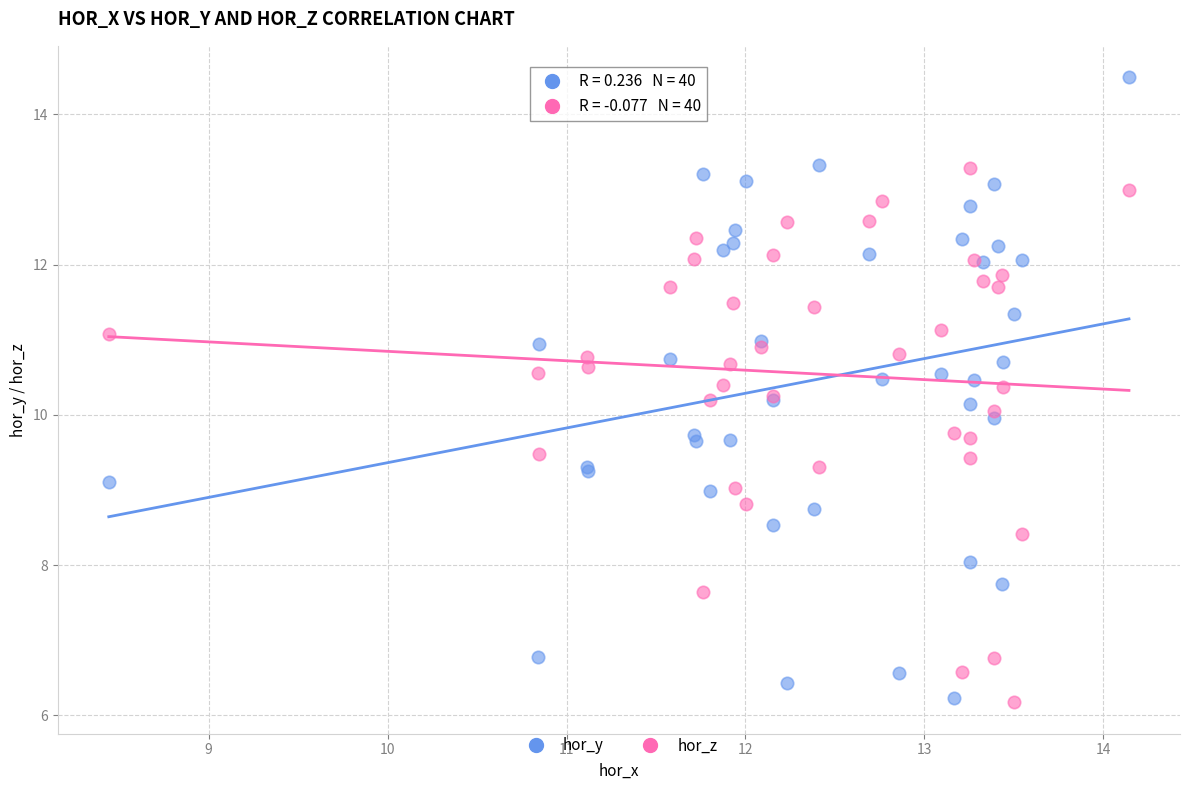

Which series has the widest spread of Y values?

hor_y